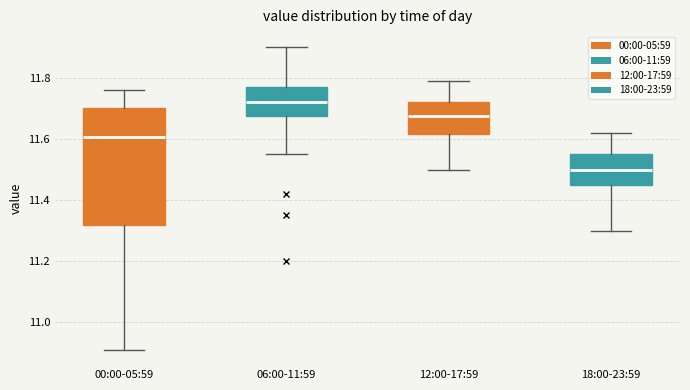

Which box's median line is the lowest?

18:00-23:59